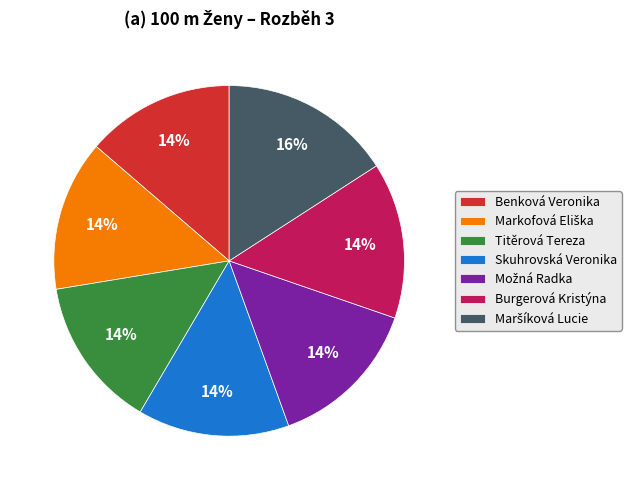

Approximately how many times larger is the value at Skuhrovská Veronika compared to Burgerová Kristýna?

1.0